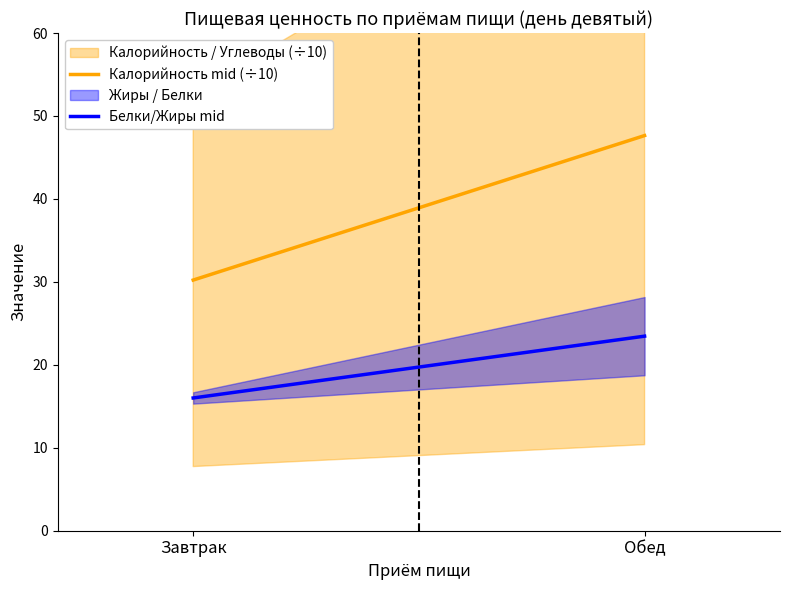

Does the chart have visible grid lines?

No